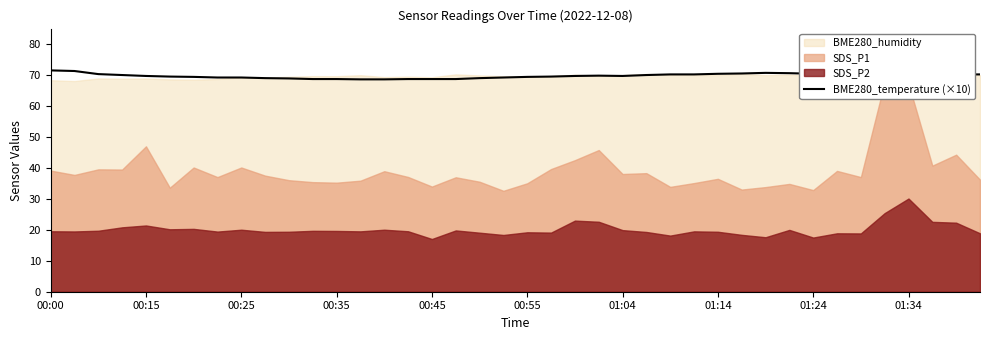

The value of BME280_temperature (×10) at 01:14 is 70.4. True or false?

True